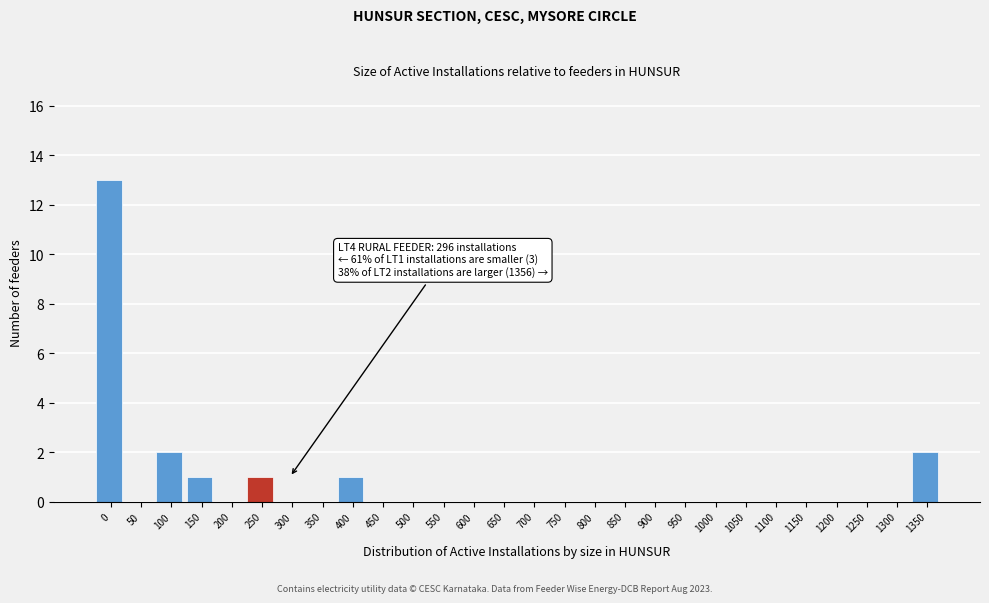

Reading left to right, list all the values displayed in this chart.

0=13	50=0	100=2	150=1	200=0	250=1	300=0	350=0	400=1	450=0	500=0	550=0	600=0	650=0	700=0	750=0	800=0	850=0	900=0	950=0	1000=0	1050=0	1100=0	1150=0	1200=0	1250=0	1300=0	1350=2